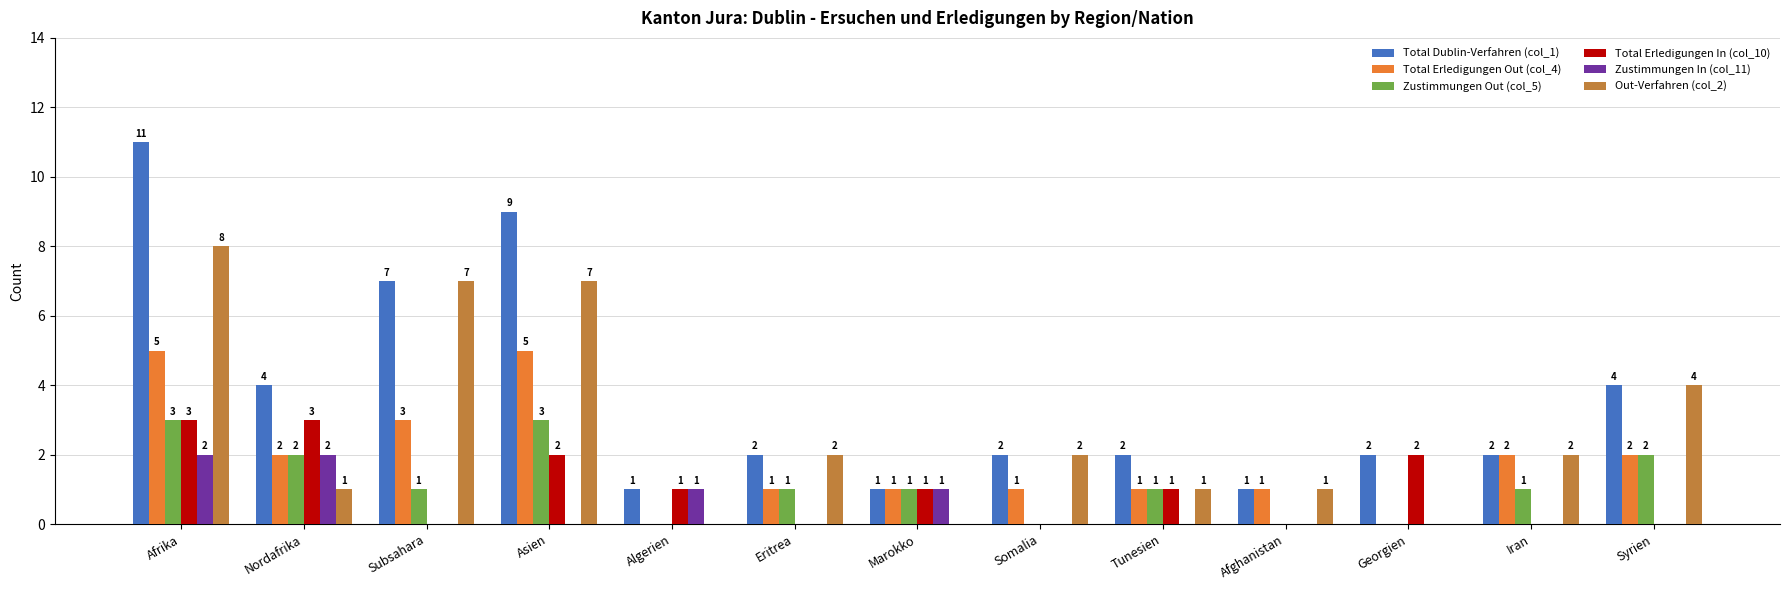

True or false: Total Erledigungen In (col_10) has a value of 2 at Nordafrika.

False